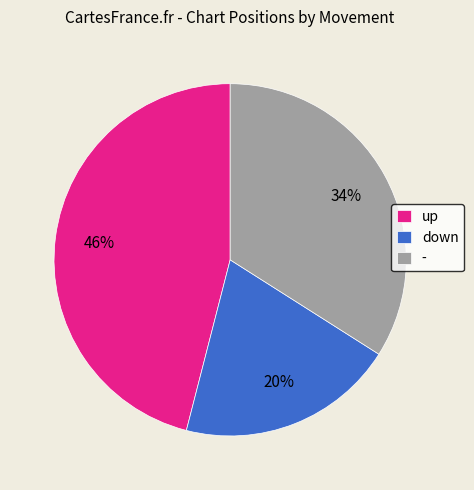

To the nearest percent, what portion does - represent?

34%